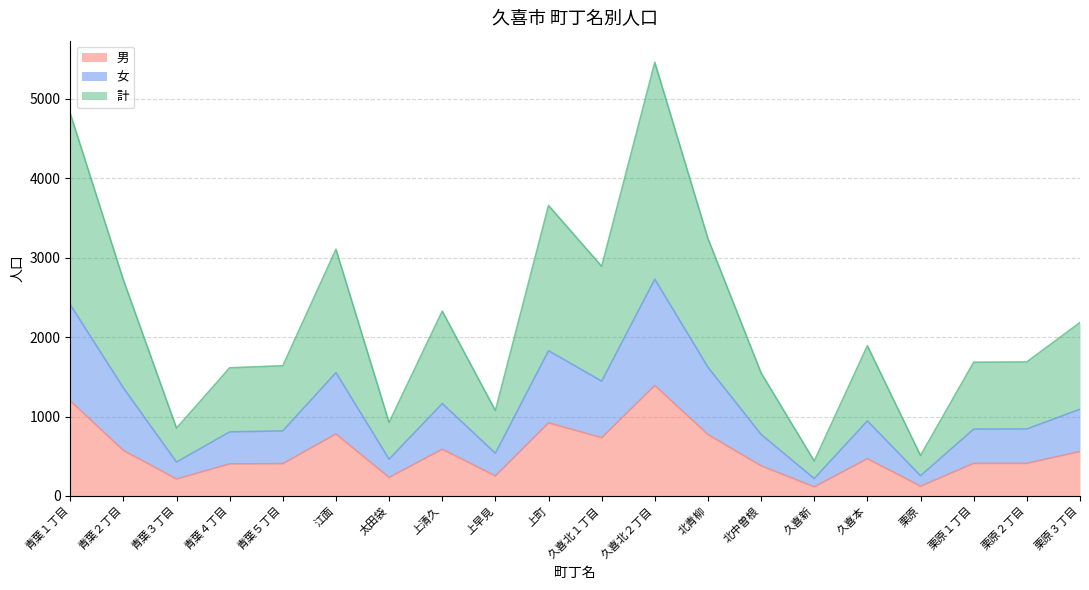

How many lines are shown in the chart?

3